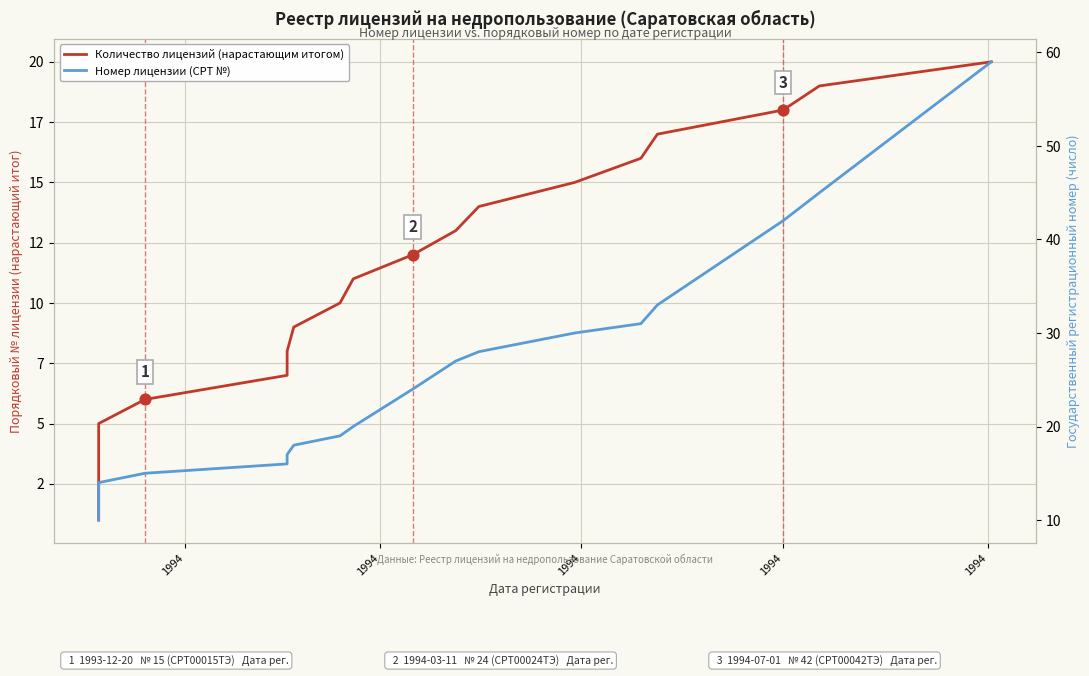

Which series contains the highest Y value?

Номер лицензии (СРТ №)